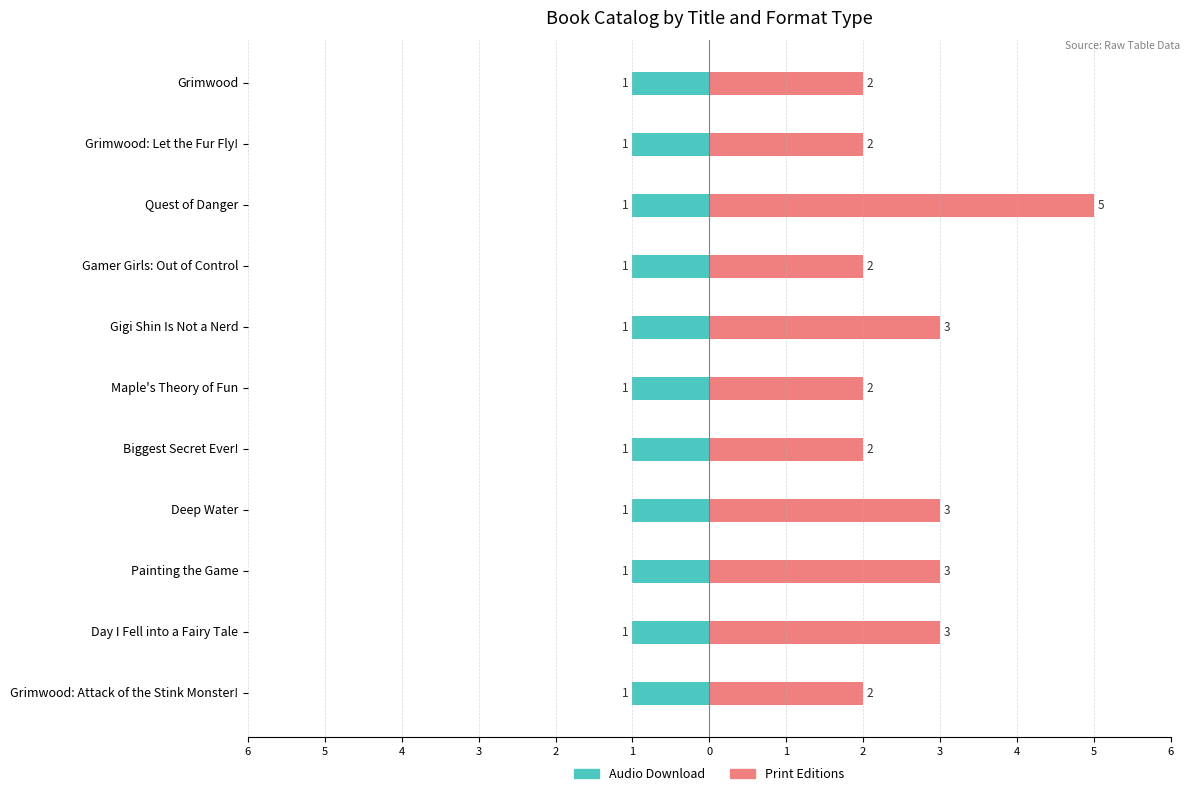

What is the label of the 6th bar from the right?

1